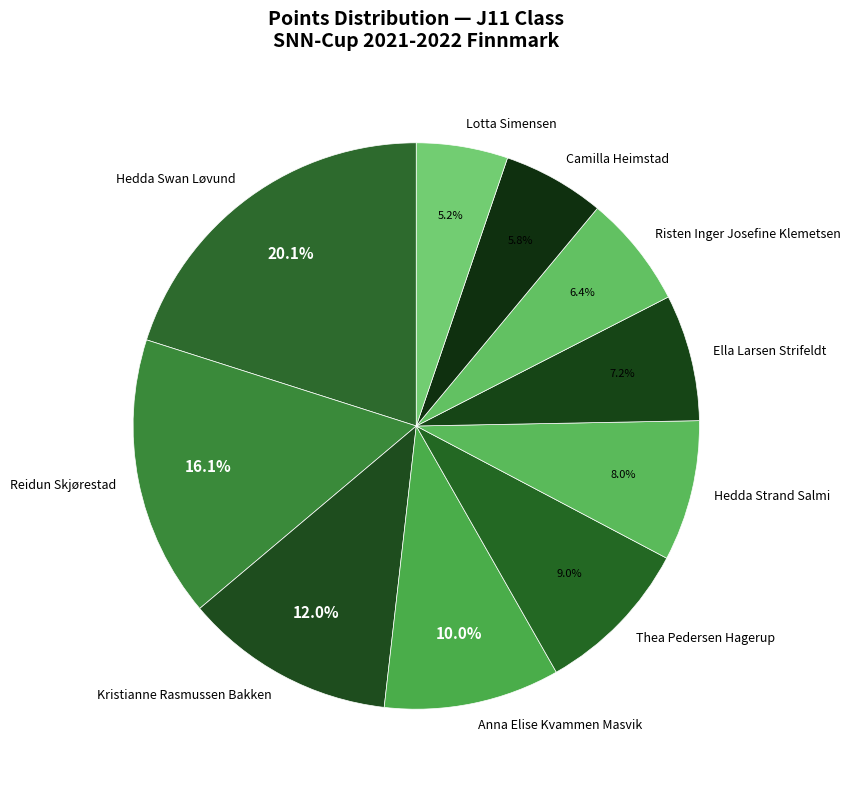

The Ella Larsen Strifeldt slice represents 7% of the pie. True or false?

True